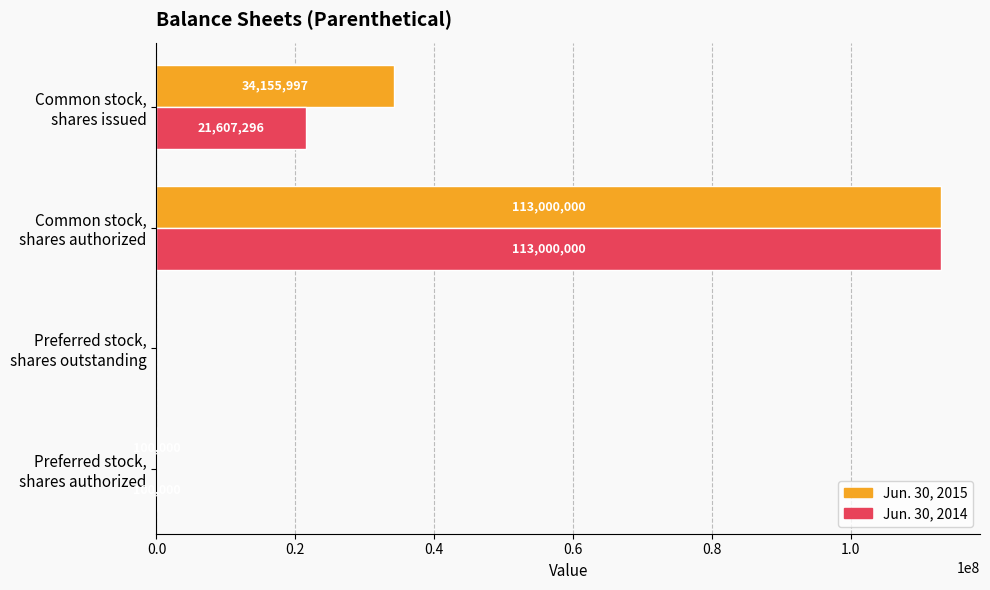

Which series has the largest total across all categories?

Jun. 30, 2015